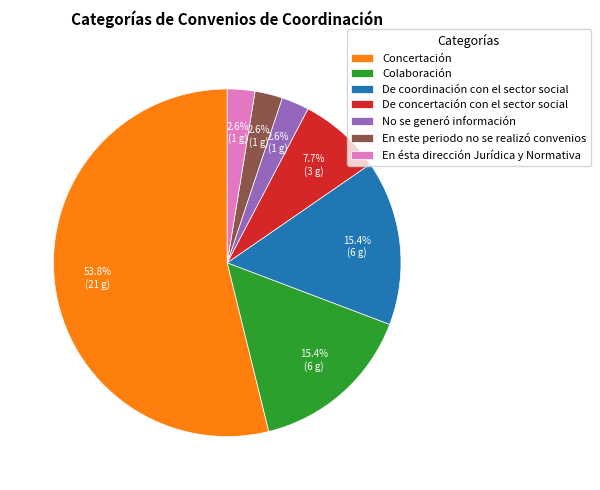

Is there a majority slice in this chart?

Yes